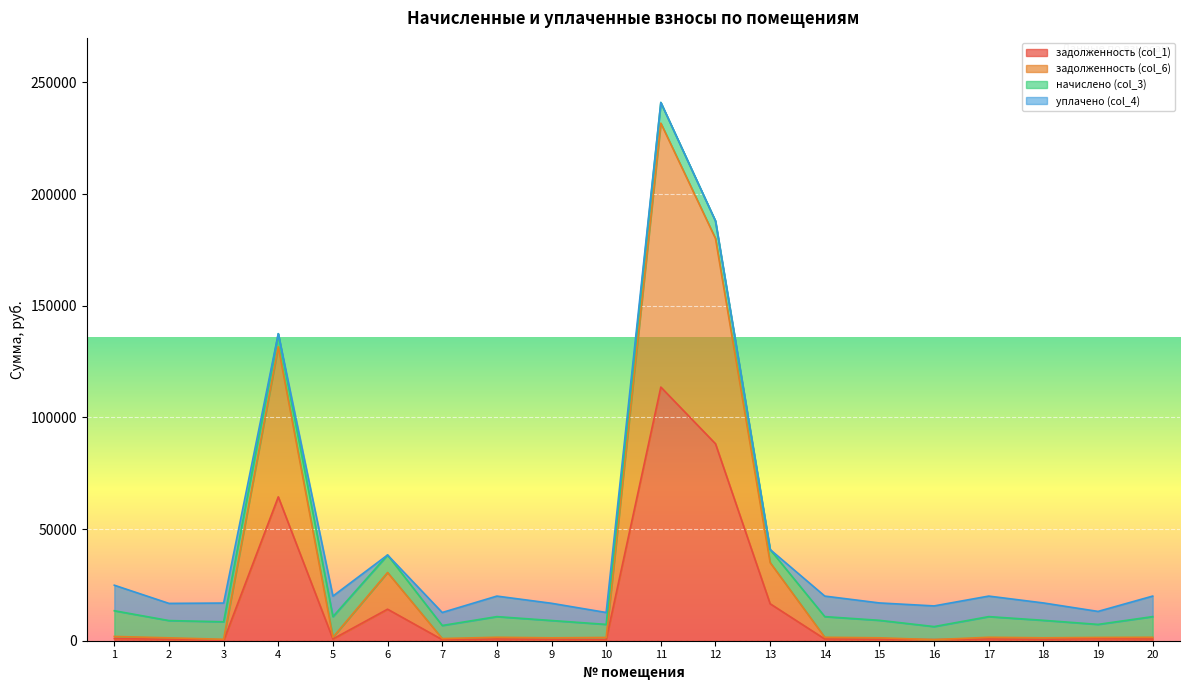

What is the total value across all series at 6?

38395.2